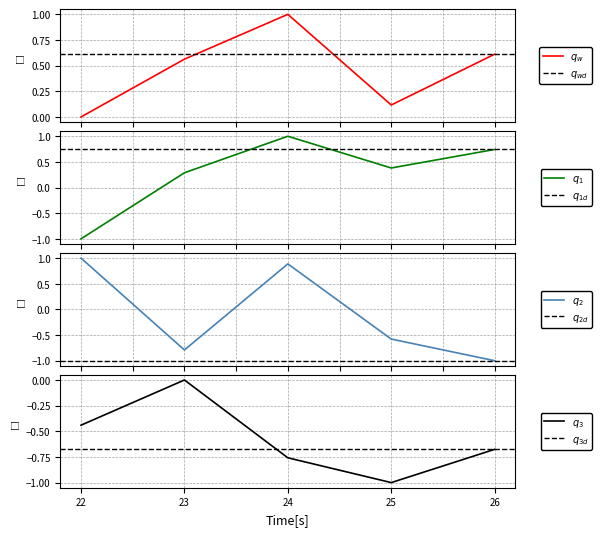

How many data points in 公費負担額 are less than 0?

1